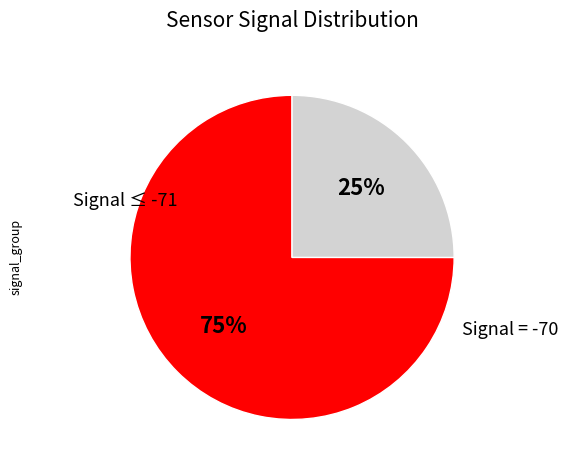

To the nearest percent, what is the average slice percentage?

50%